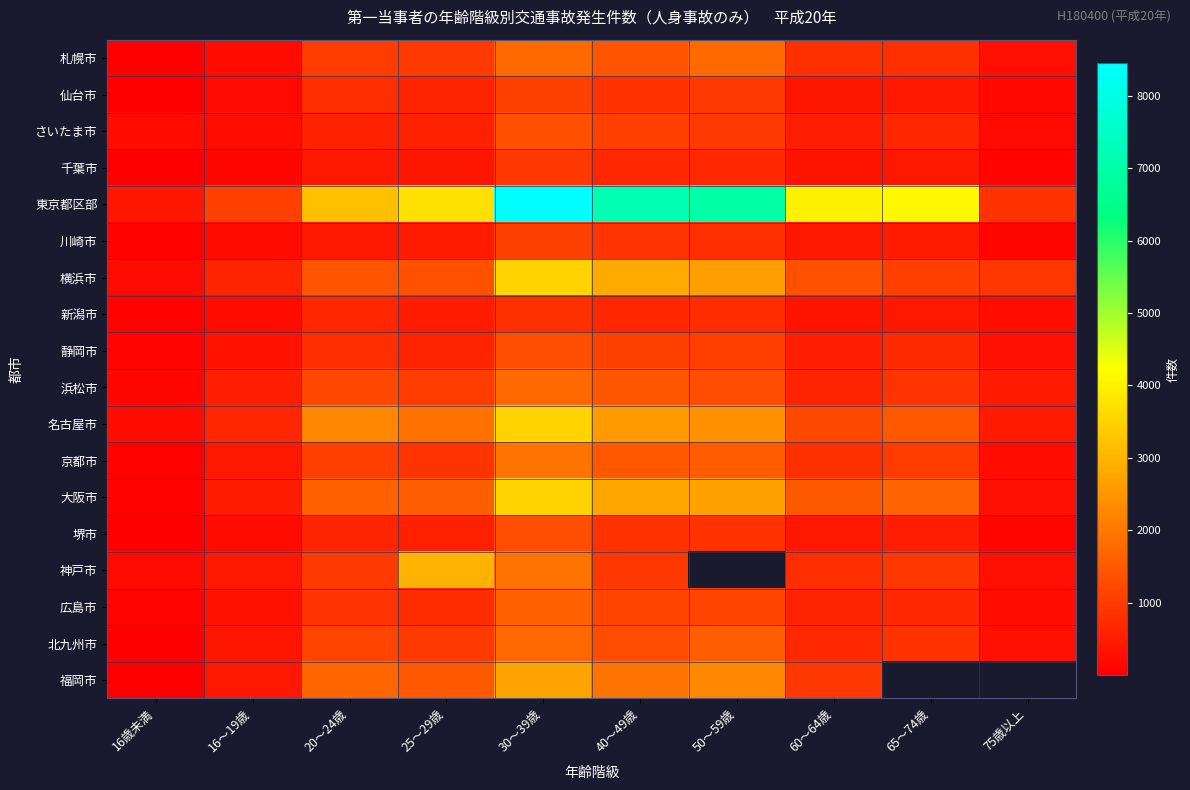

Which series has the widest spread of values?

東京都区部